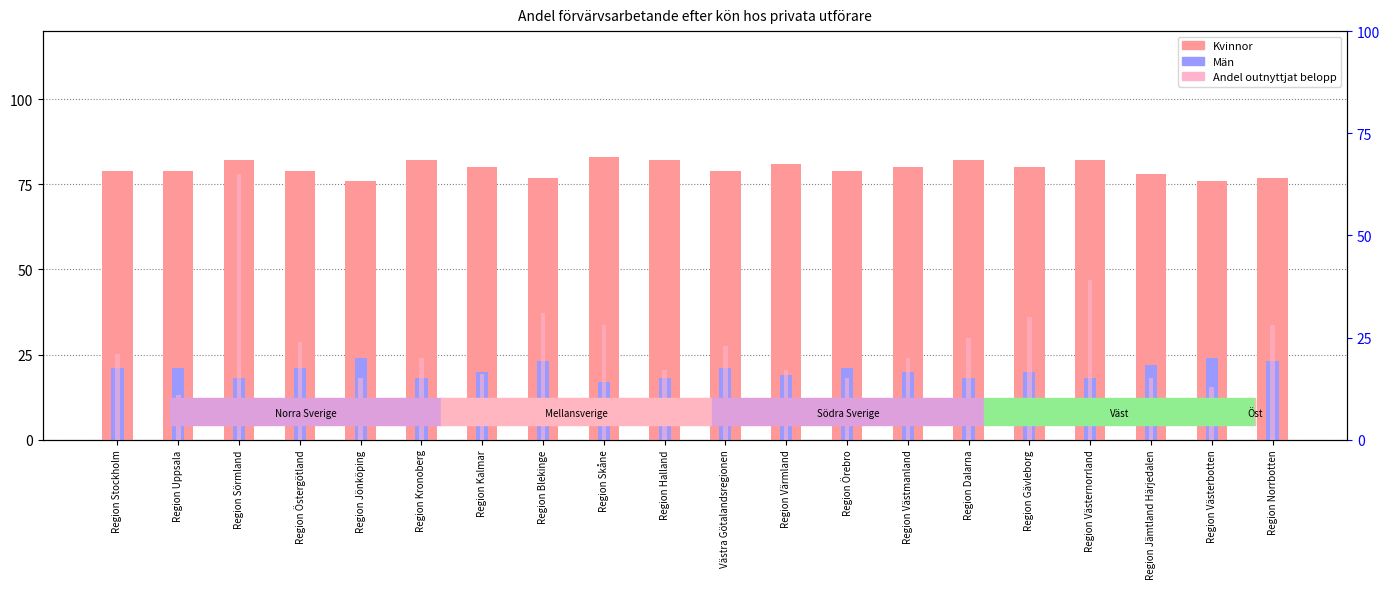

How many data points in Kvinnor are less than 80?

10